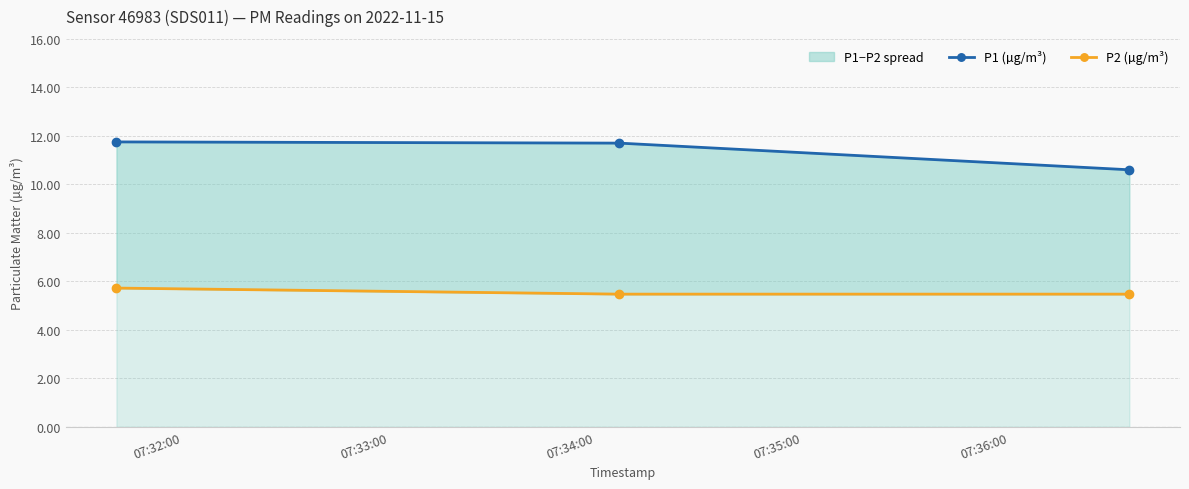

How many lines are shown in the chart?

2